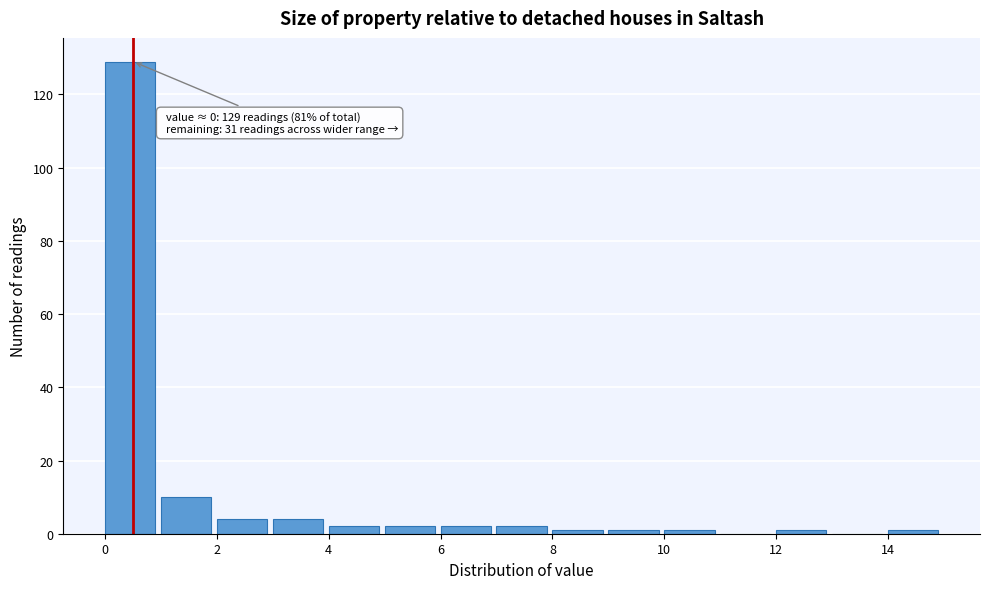

Over which range of the x-axis is the bar tallest?

0 to 1